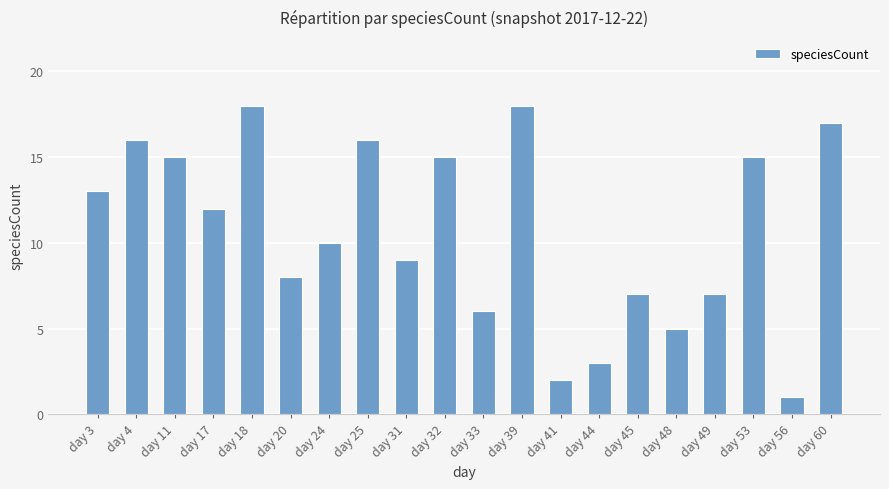

Where does the data first go above 12?

day 3